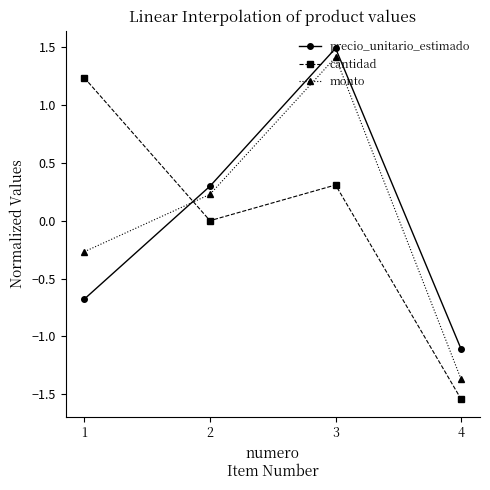

True or false: monto has a value of 1.4 at 3.

True